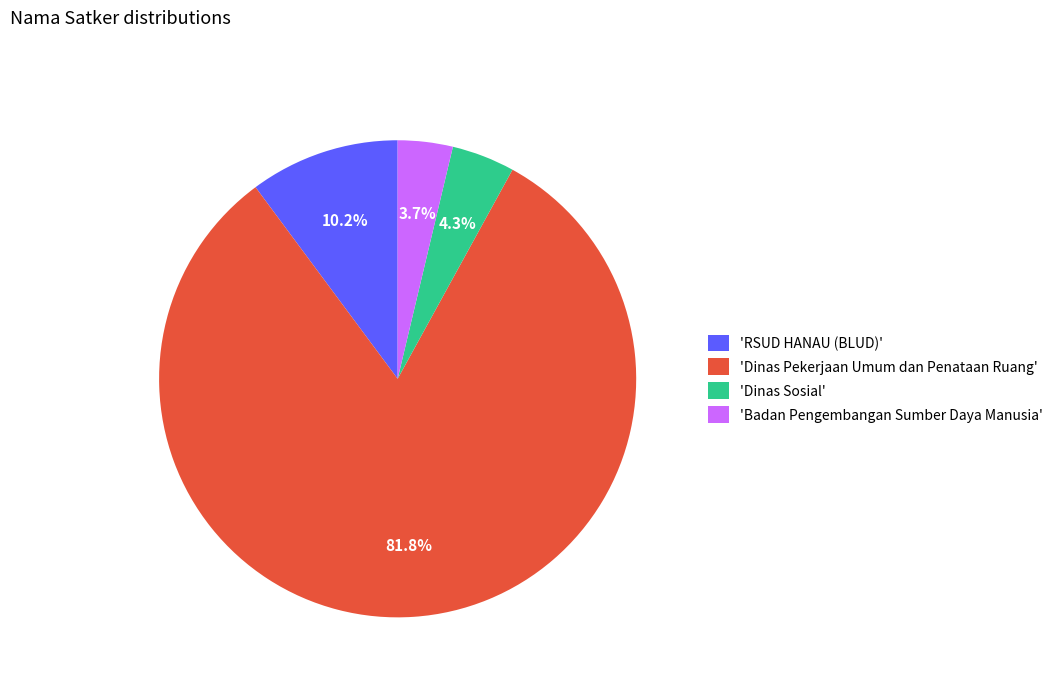

Which has a higher value, 'Dinas Sosial' or 'RSUD HANAU (BLUD)'?

'RSUD HANAU (BLUD)'